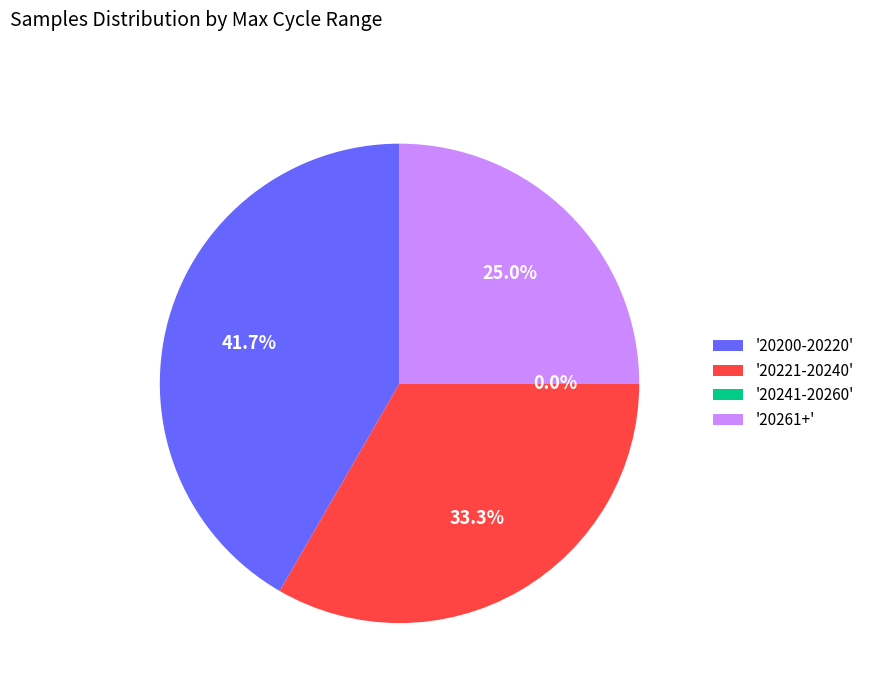

Approximately how many times larger is the value at 29 compared to 29?

1.0